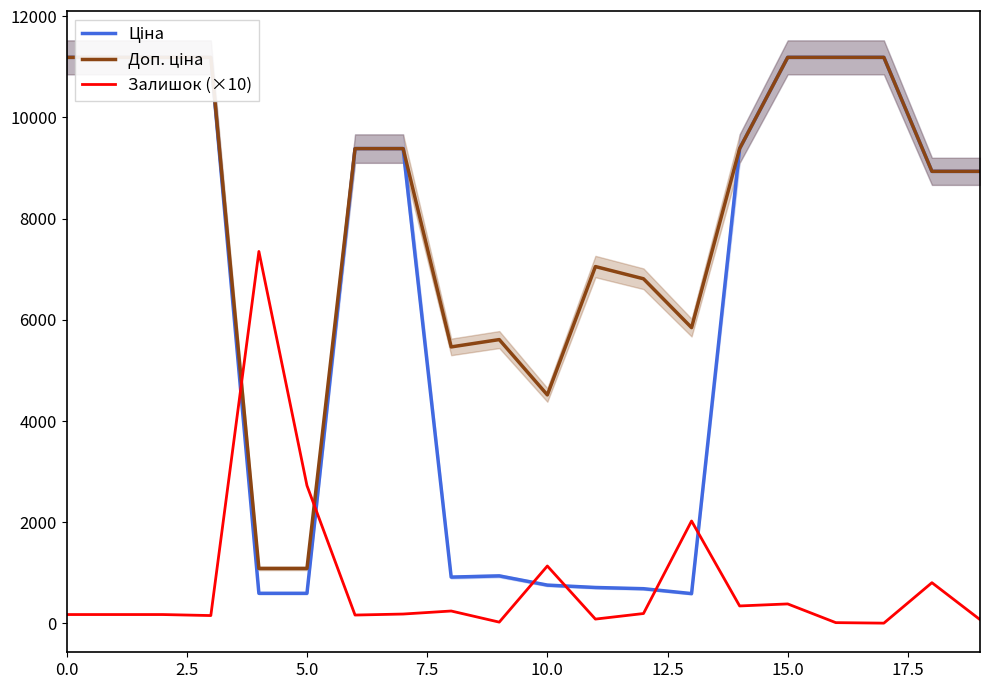

Where is Ціна nearest to the value 5886?

18